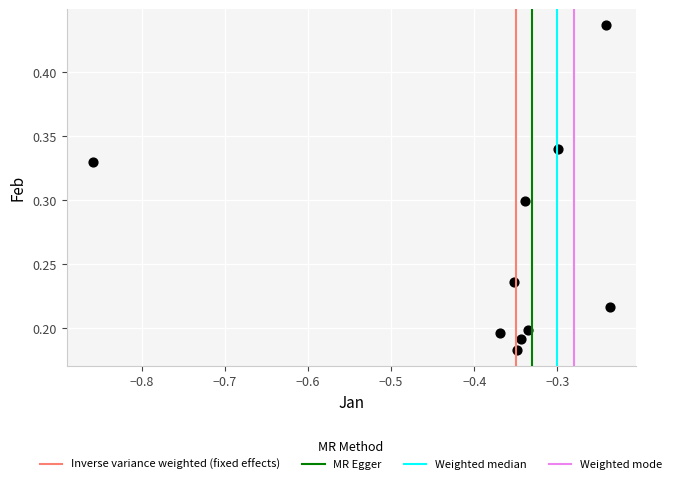

What is the average X value?

-0.4